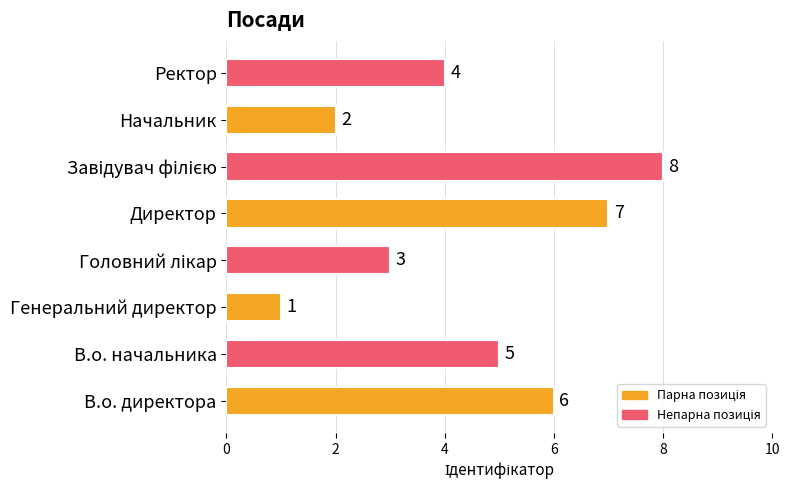

Which has a higher value, В.о. директора or В.о. начальника?

В.о. директора